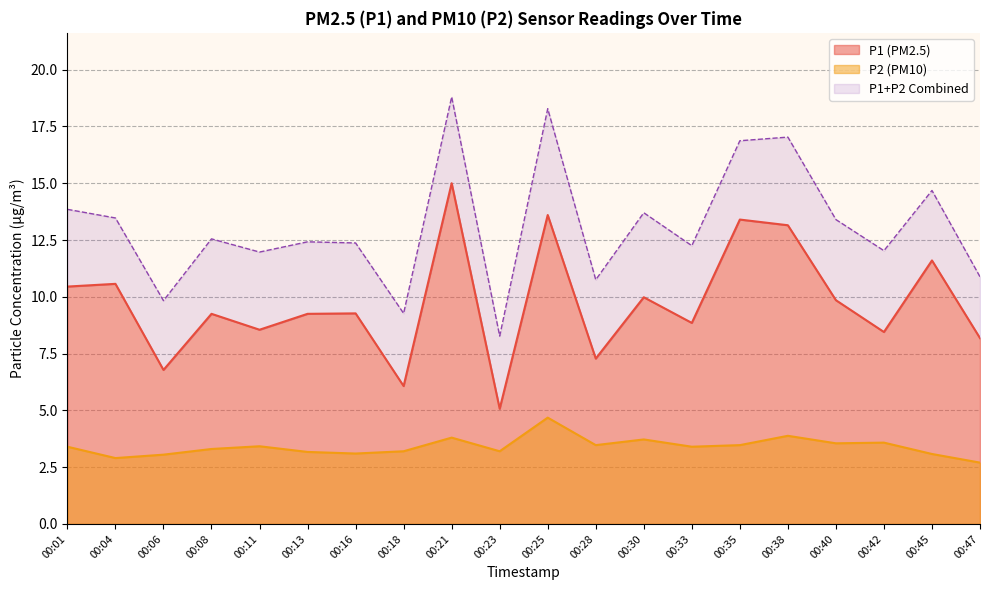

Which has a higher value, 00:16 or 00:18?

00:16